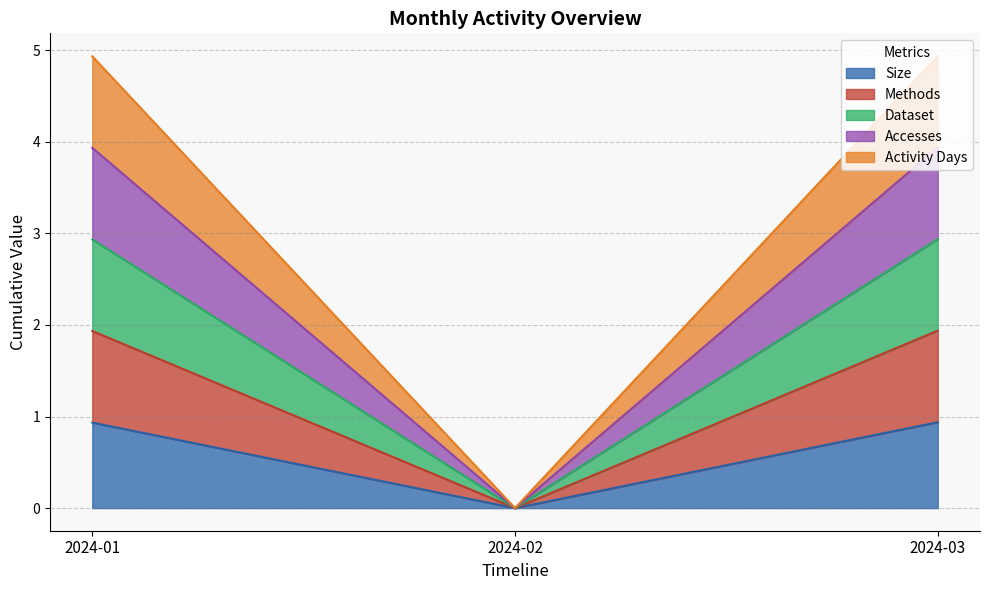

Count the number of categories in the chart.

3